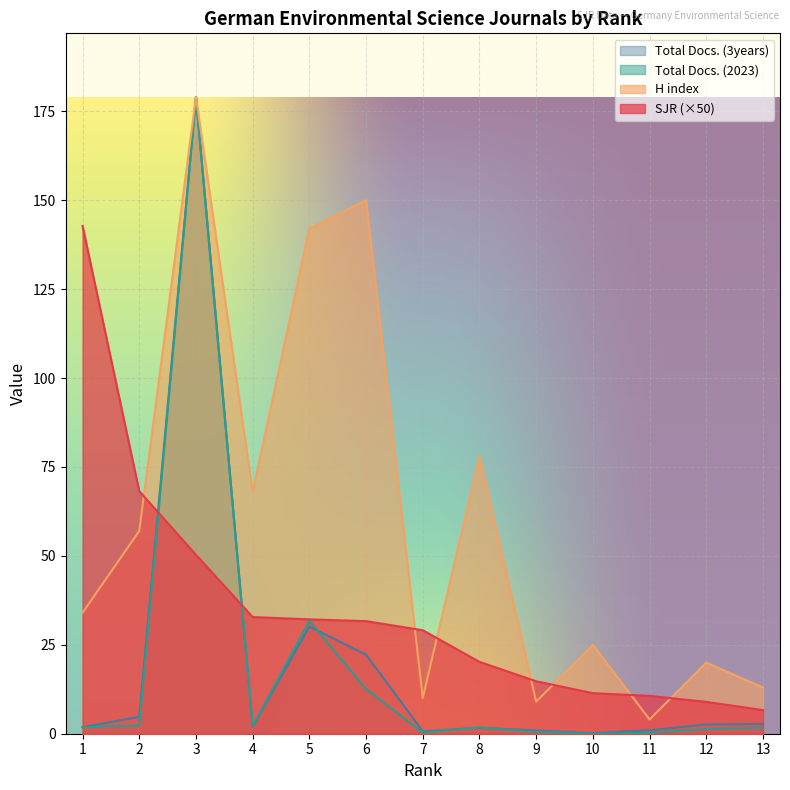

Where do H index and SJR first cross each other?

2 and 3